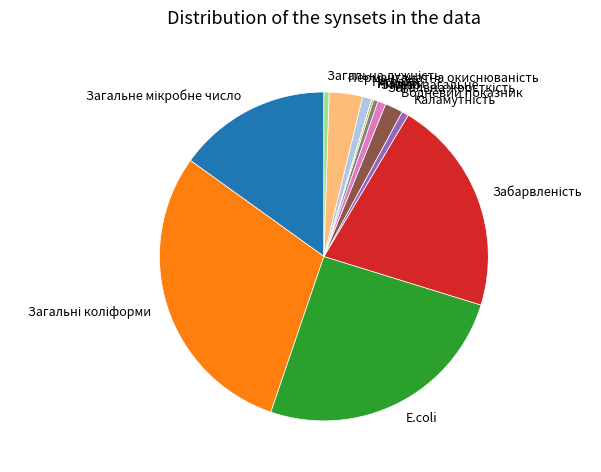

Is there any slice that represents more than half of the pie?

No